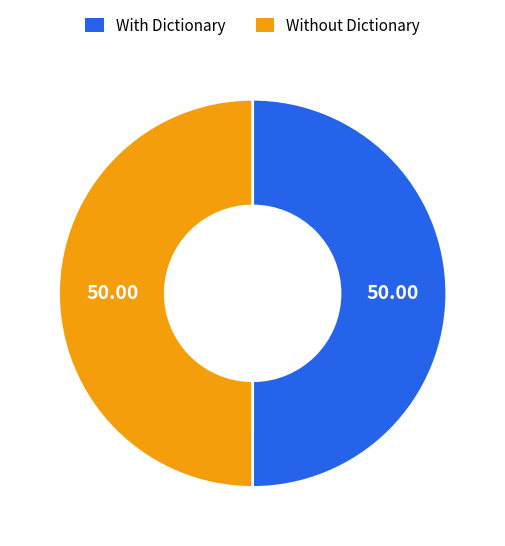

What is the ratio of the value at With Dictionary to the value at Without Dictionary?

1.0